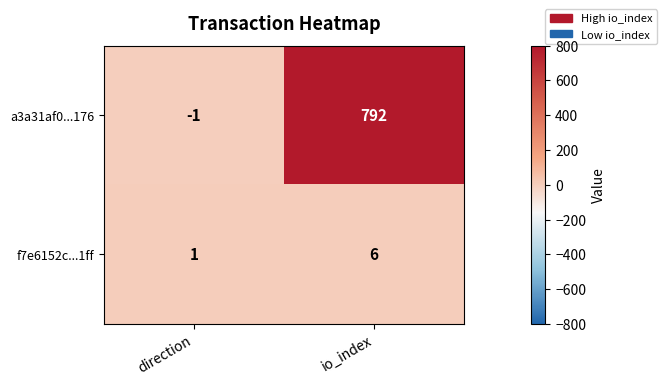

Between direction and io_index, which series saw the biggest shift?

a3a31af0...176